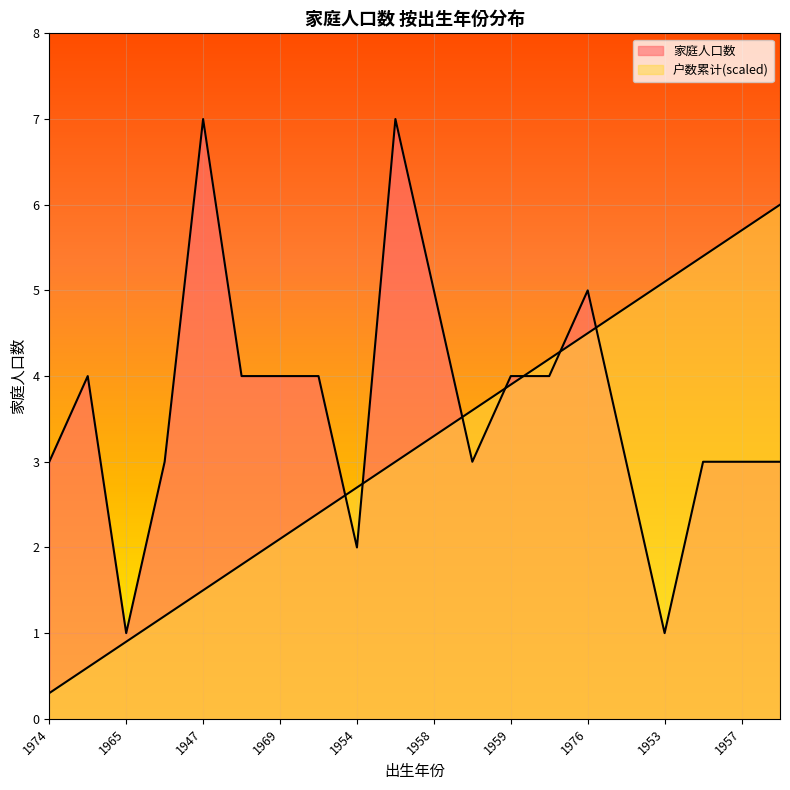

Rank the categories by 户数累计 value from highest to lowest.

1972, 1957, 1957, 1953, 1966, 1976, 1967, 1959, 1957, 1958, 1955, 1954, 1952, 1969, 1978, 1947, 1970, 1965, 1966, 1974